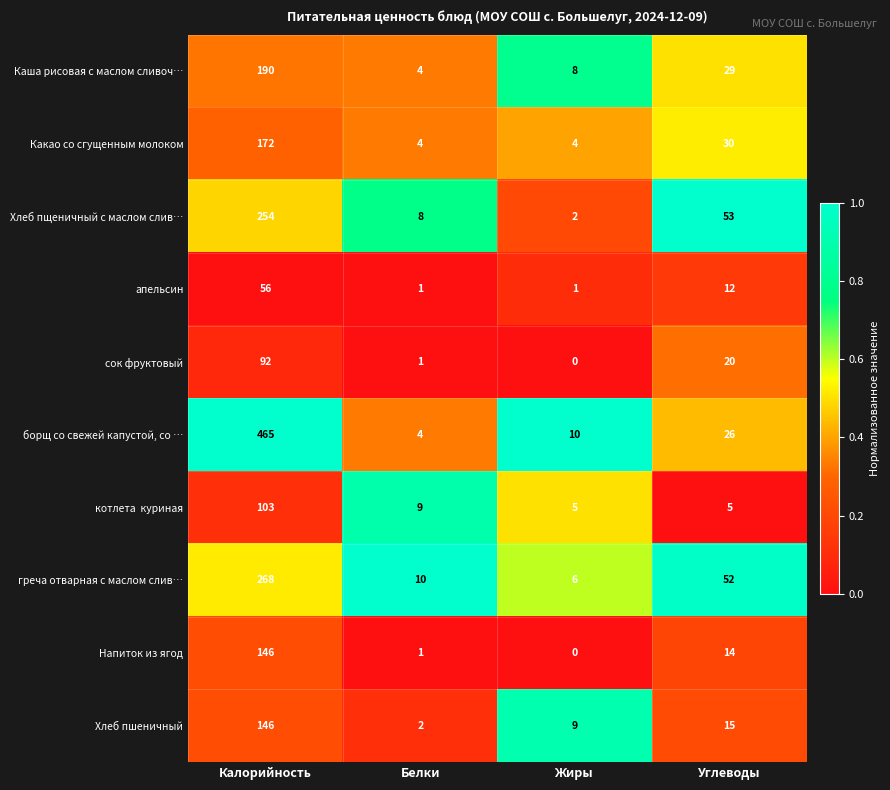

At which category is the sum across all series the highest?

Калорийность